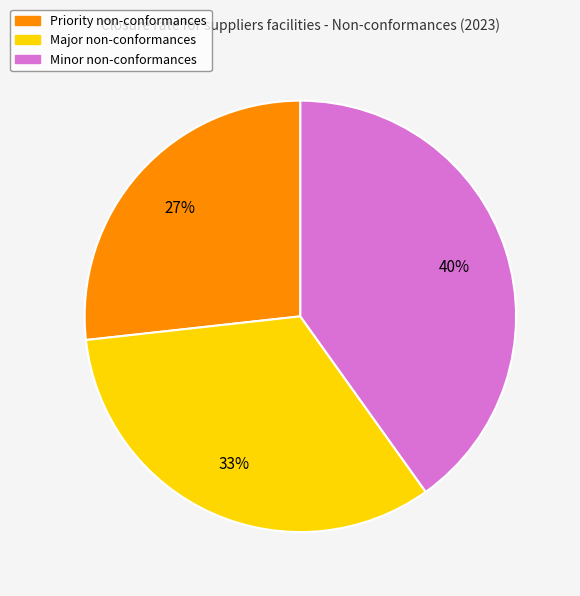

What percentage is the Priority non-conformances slice, to the nearest percent?

27%